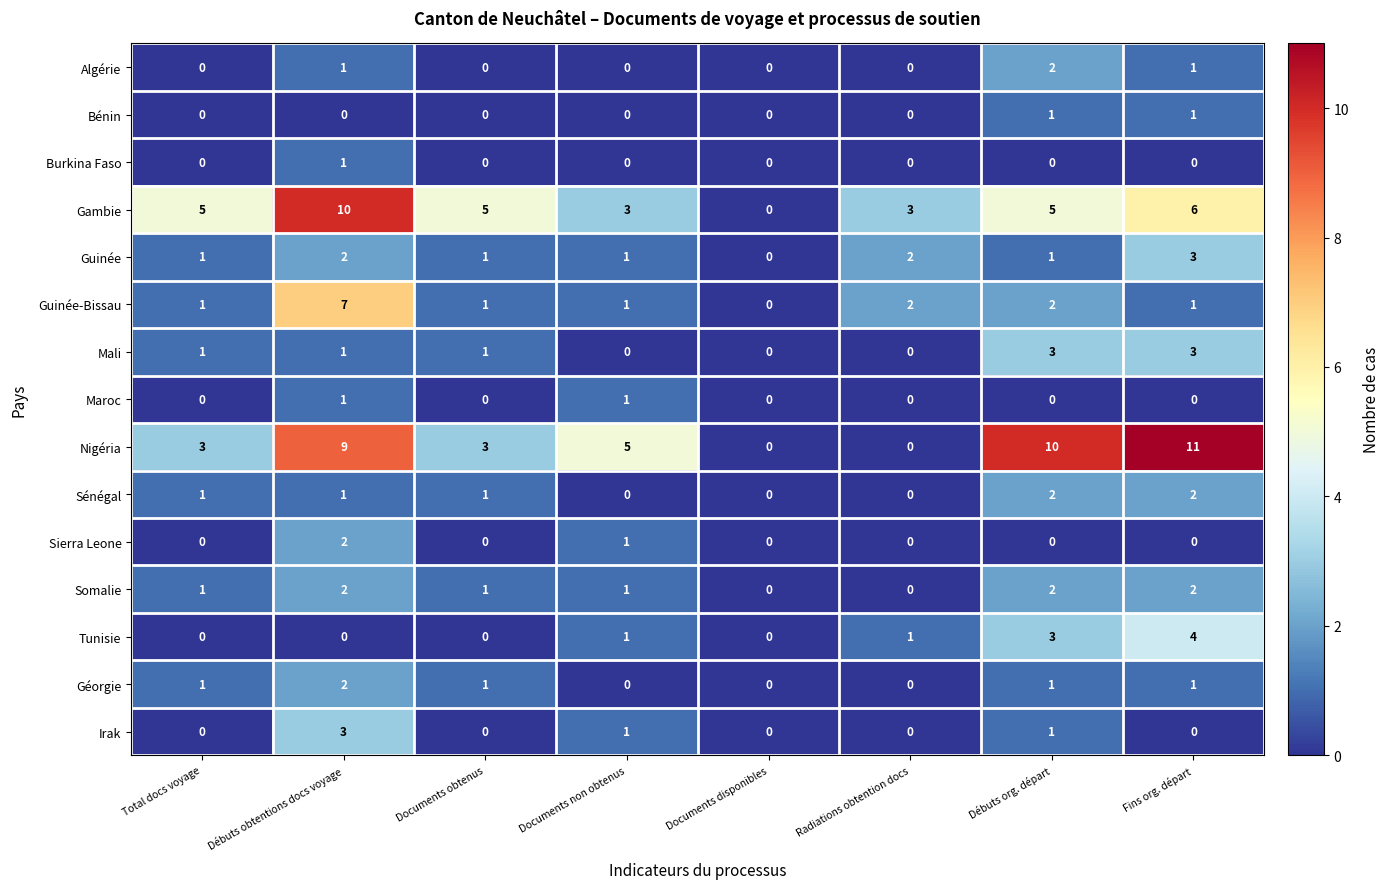

Which series has the largest total across all categories?

Nigéria